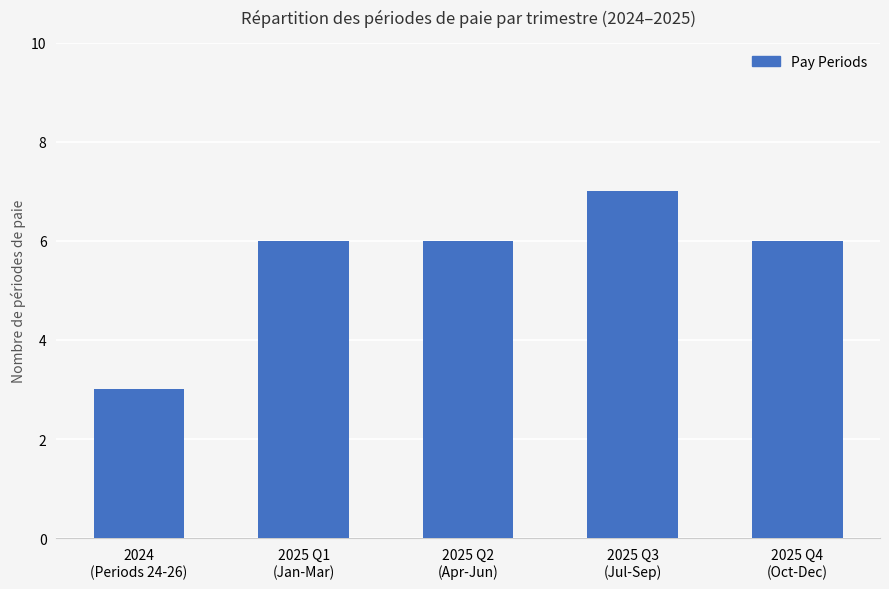

How many data points does each series have?

5